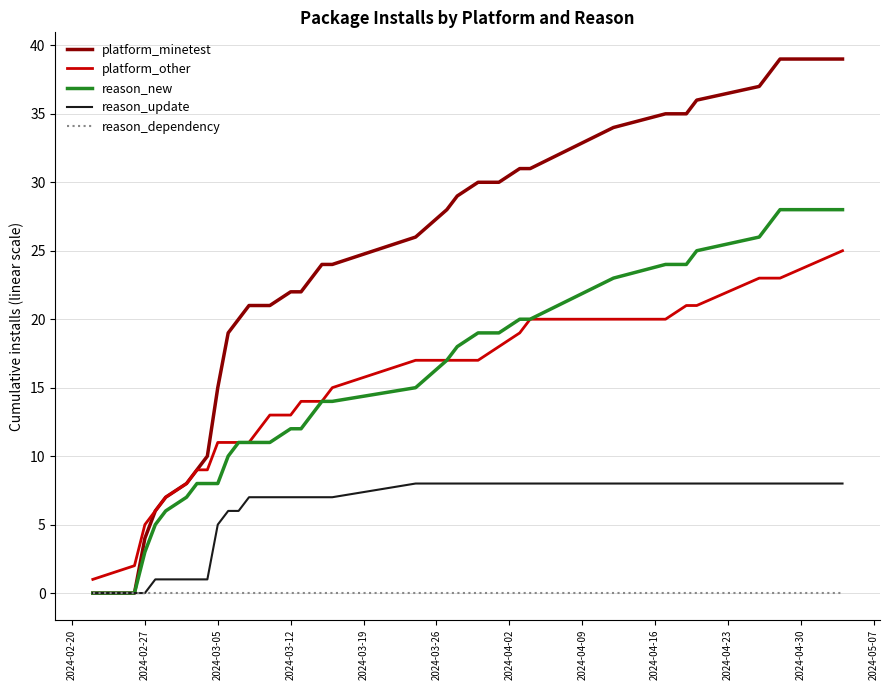

What is the greatest value displayed?

39